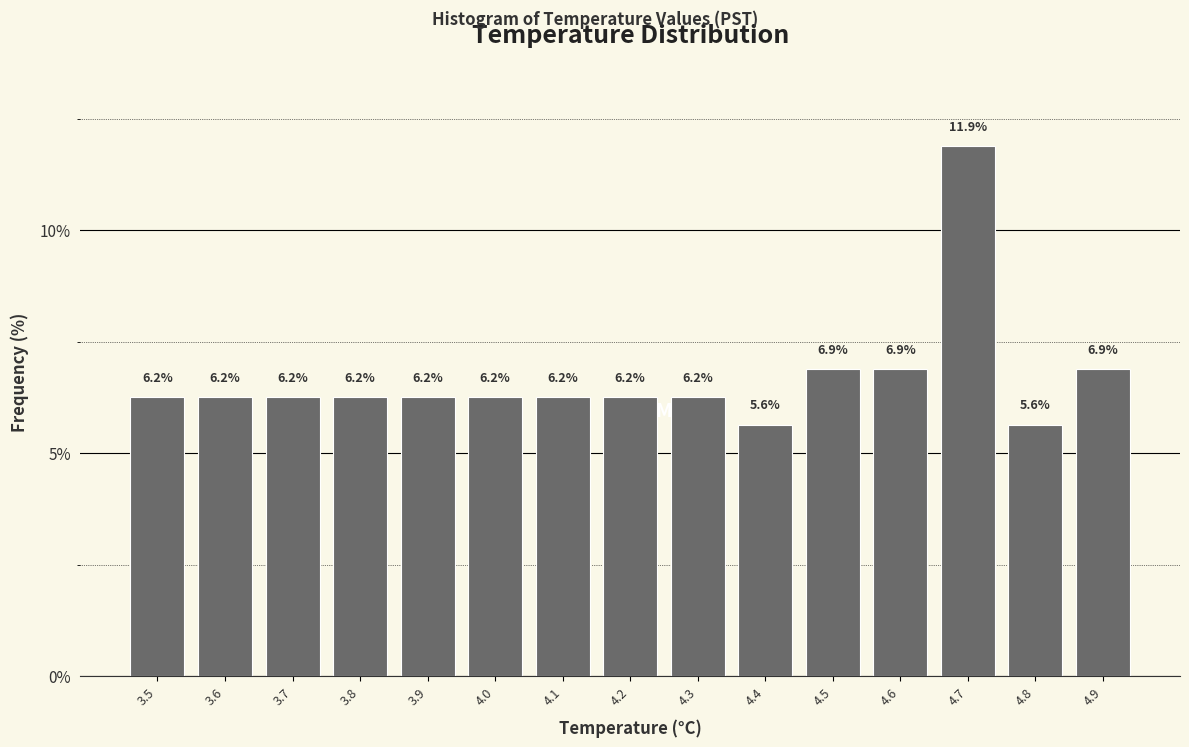

Reading left to right, transcribe this chart: for each bar, give the range it covers on the x-axis and its height.

3.45 to 3.55: 6.2
3.55 to 3.65: 6.2
3.65 to 3.75: 6.2
3.75 to 3.85: 6.2
3.85 to 3.95: 6.2
3.95 to 4.05: 6.2
4.05 to 4.15: 6.2
4.15 to 4.25: 6.2
4.25 to 4.35: 6.2
4.35 to 4.45: 5.6
4.45 to 4.55: 6.9
4.55 to 4.65: 6.9
4.65 to 4.75: 11.9
4.75 to 4.85: 5.6
4.85 to 4.95: 6.9